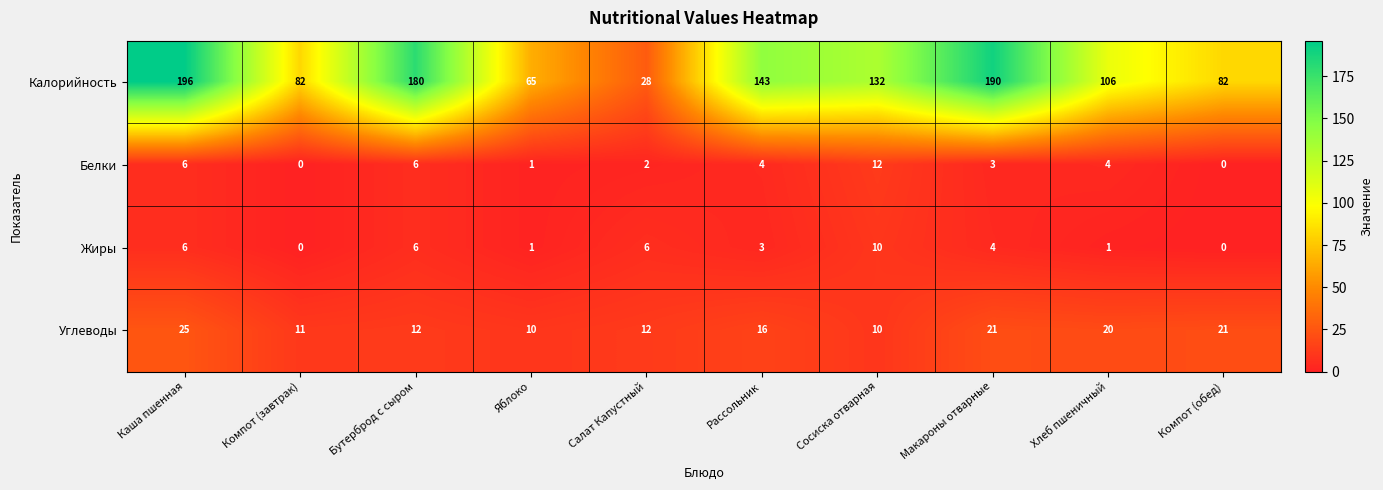

How many data points does each series have?

10